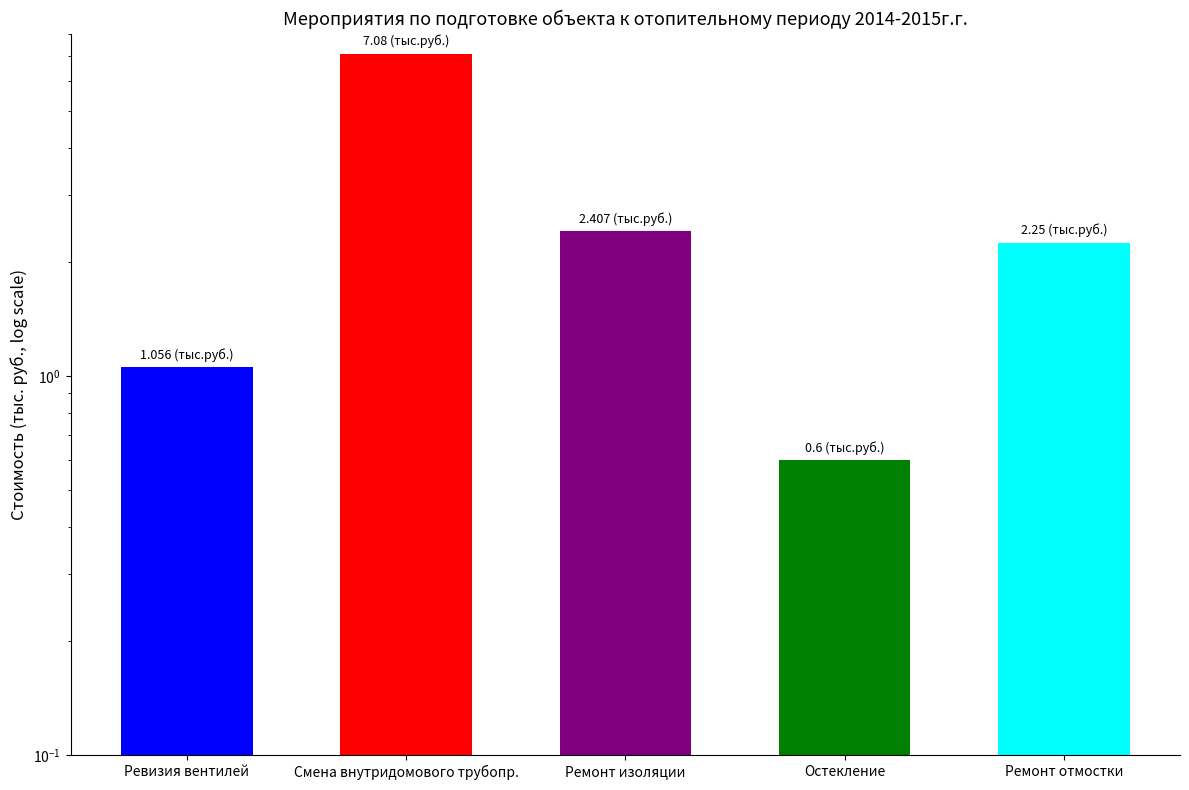

Where does the data first go above 2?

Смена внутридомового трубопр.